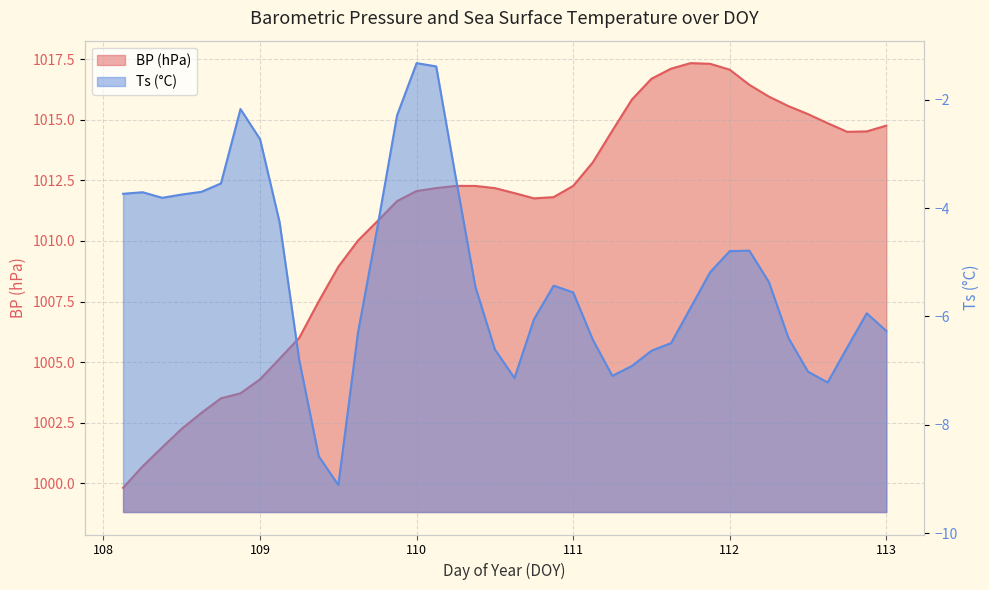

What position from the right is 109.375?

30